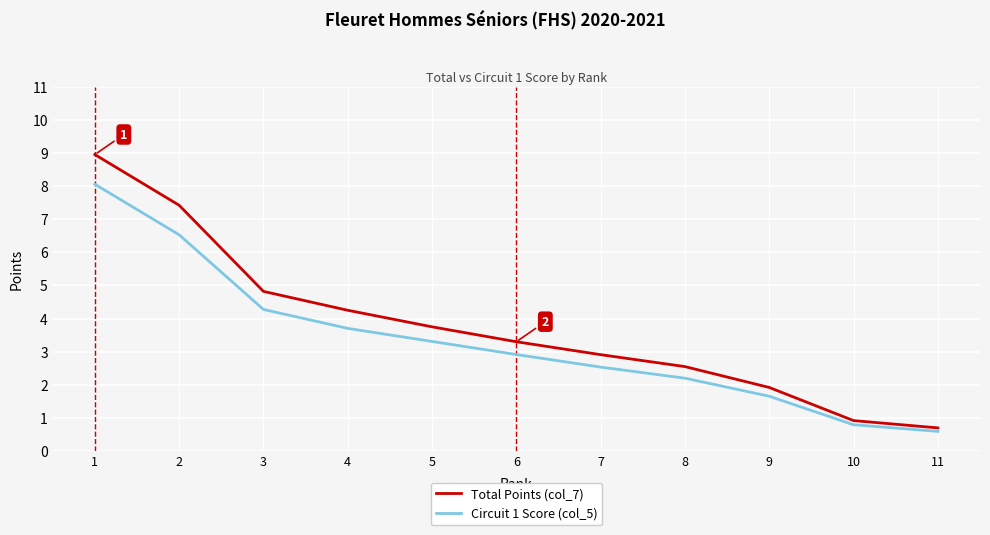

What is the difference between the maximum and minimum values in the Circuit 1 Score (col_5) series?

7.5